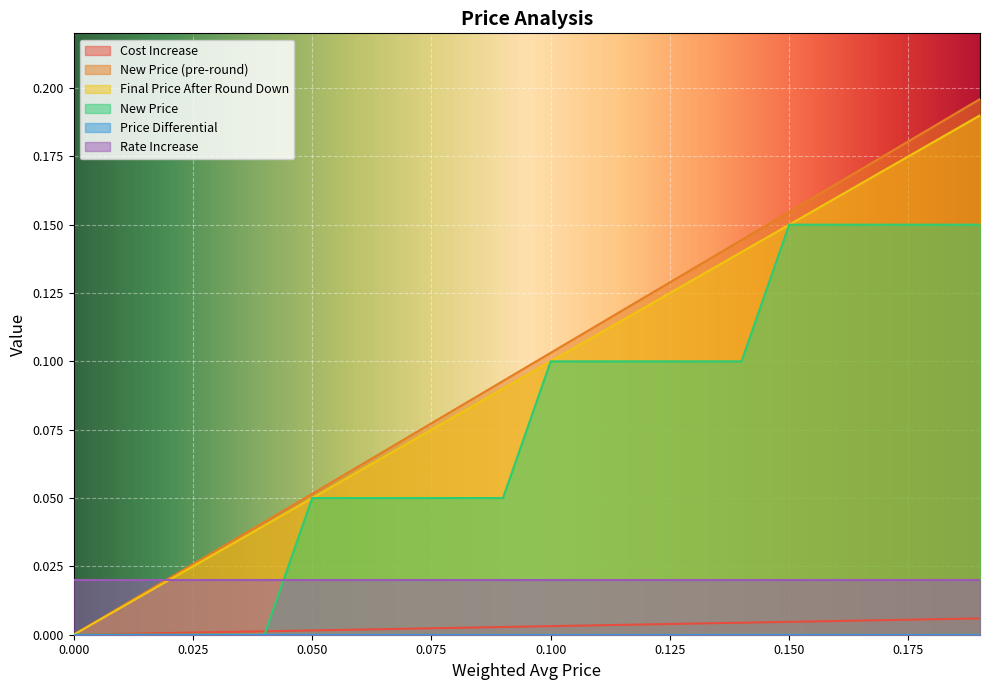

True or false: Cost Increase and New Price intersect in this chart.

True